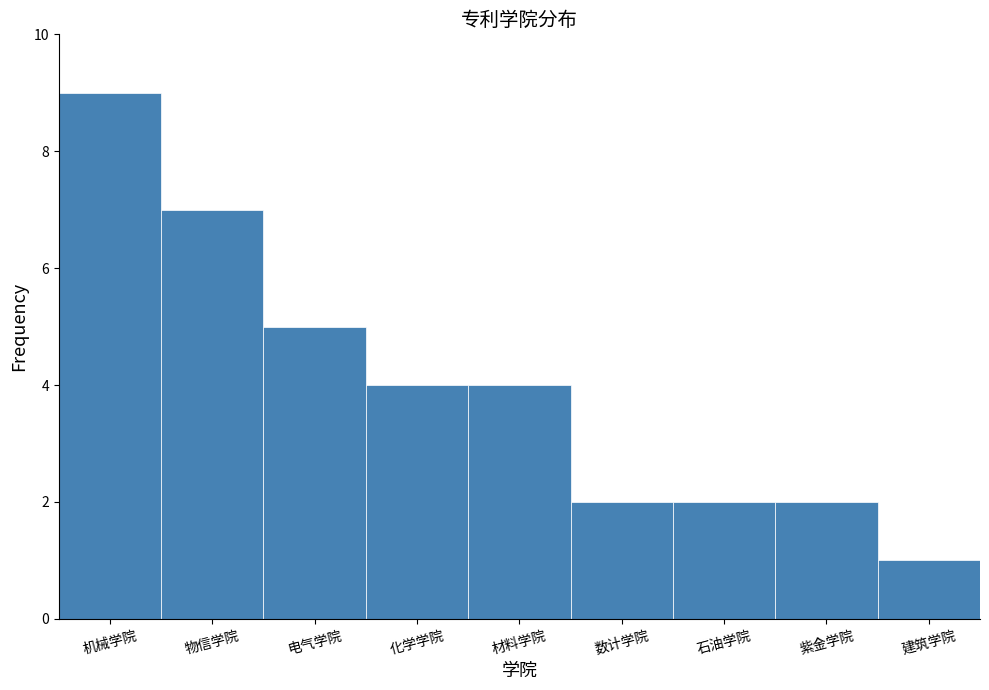

Reading left to right, extract all data points from this chart.

机械学院=9	物信学院=7	电气学院=5	化学学院=4	材料学院=4	数计学院=2	石油学院=2	紫金学院=2	建筑学院=1